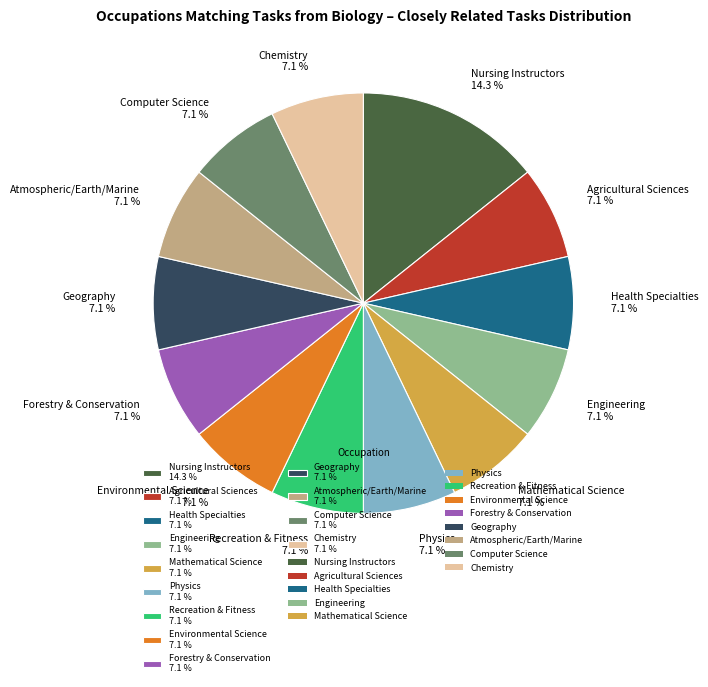

How many slices are in this pie chart?

13